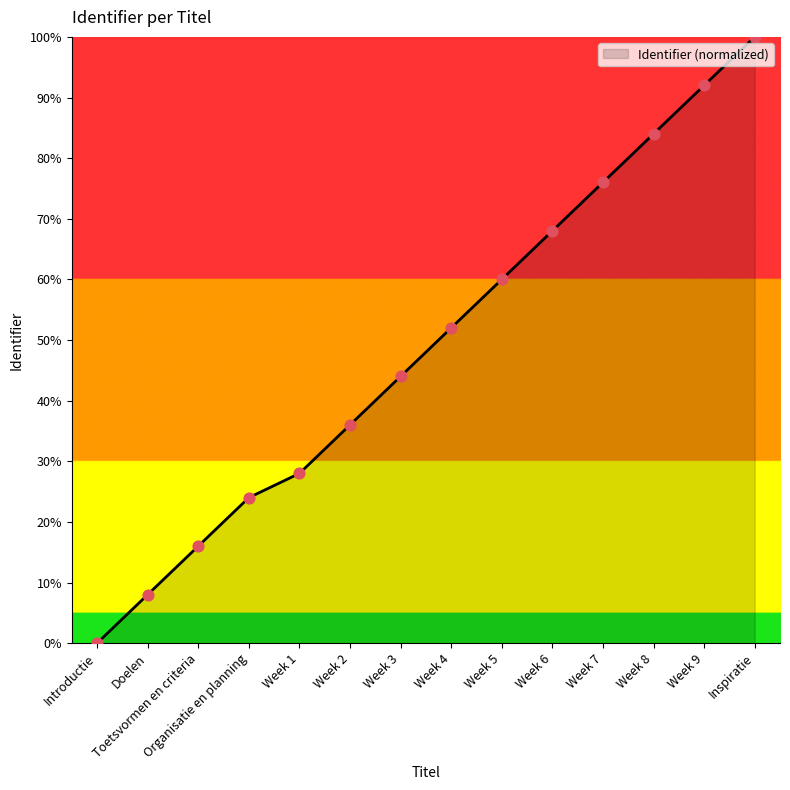

What is the change in value from Week 4 to Week 7?

+24.0